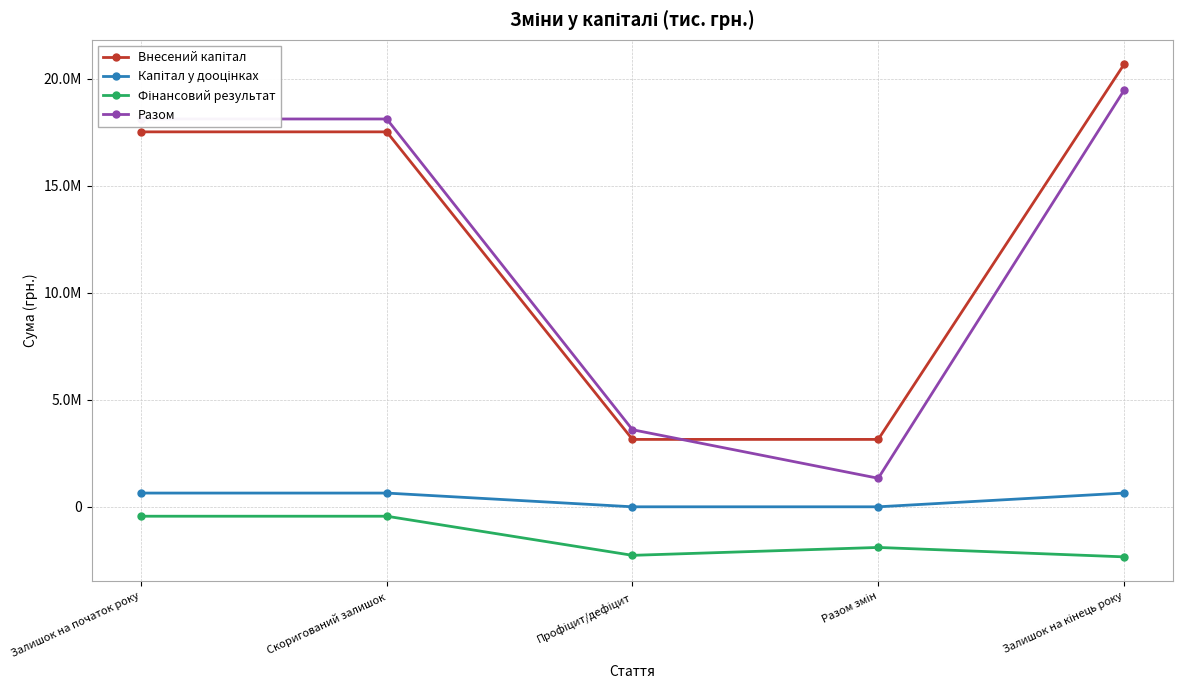

Rank the series at Профіцит/дефіцит from lowest to highest value.

Фінансовий результат, Капітал у дооцінках, Внесений капітал, Разом